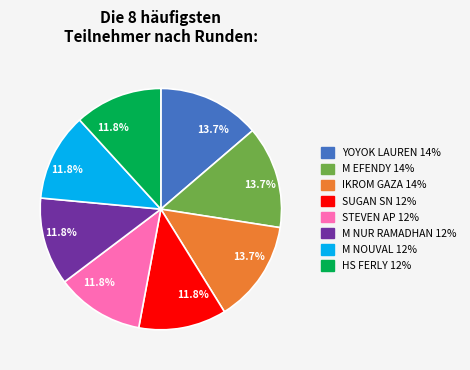

Does any single category account for the majority?

No